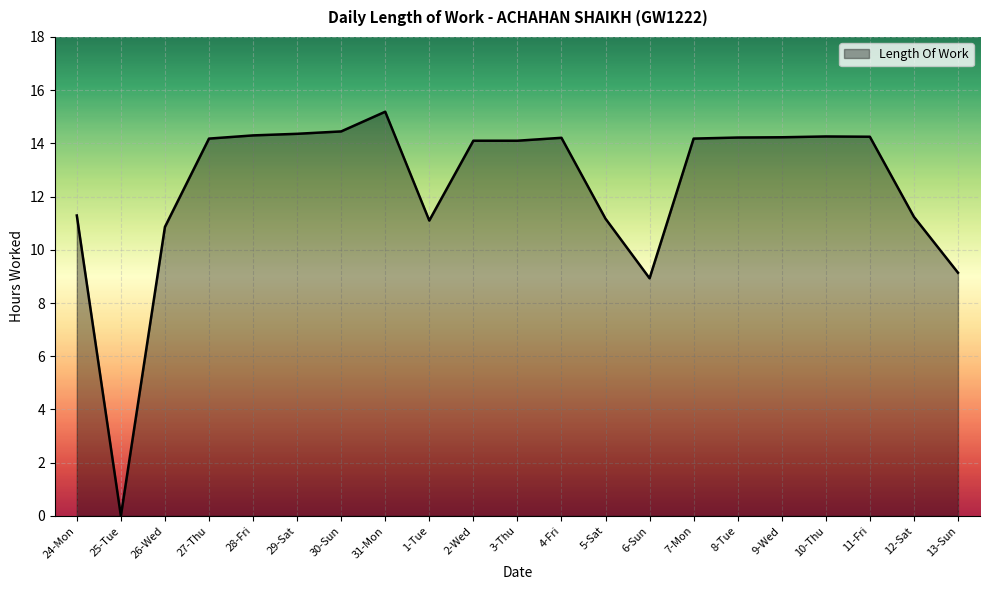

The value at 27-Thu is 14.2. True or false?

True